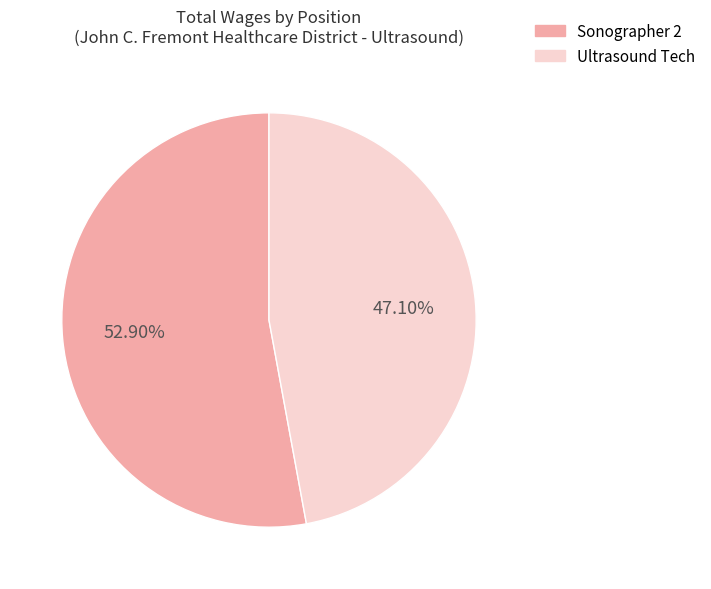

Is there any slice that represents more than half of the pie?

Yes